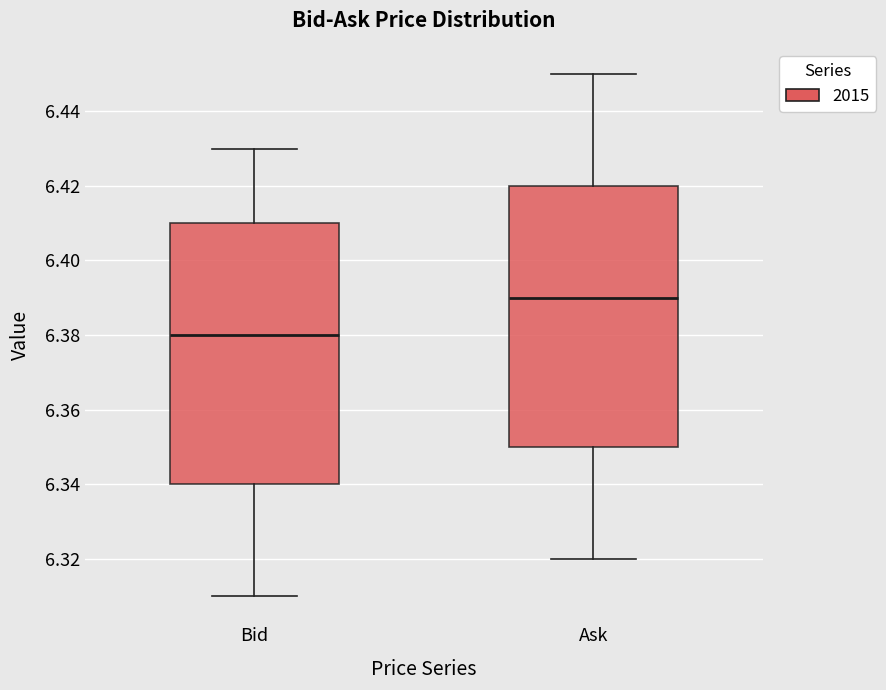

Where does the upper whisker of the box for Bid end on the y-axis? The values are not printed on the chart, so give them approximately, as read against the axis.

6.43